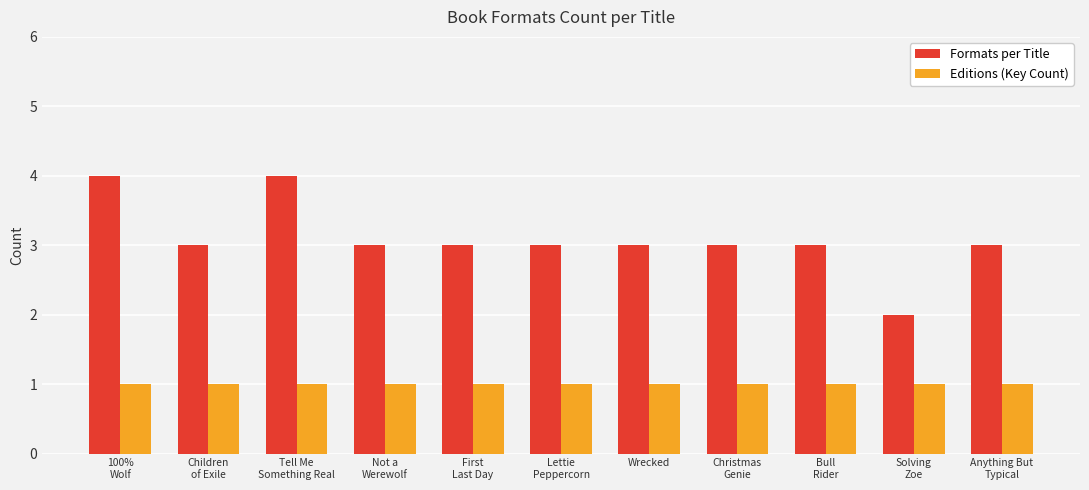

What is the difference between the highest and lowest values at Bull
Rider?

2